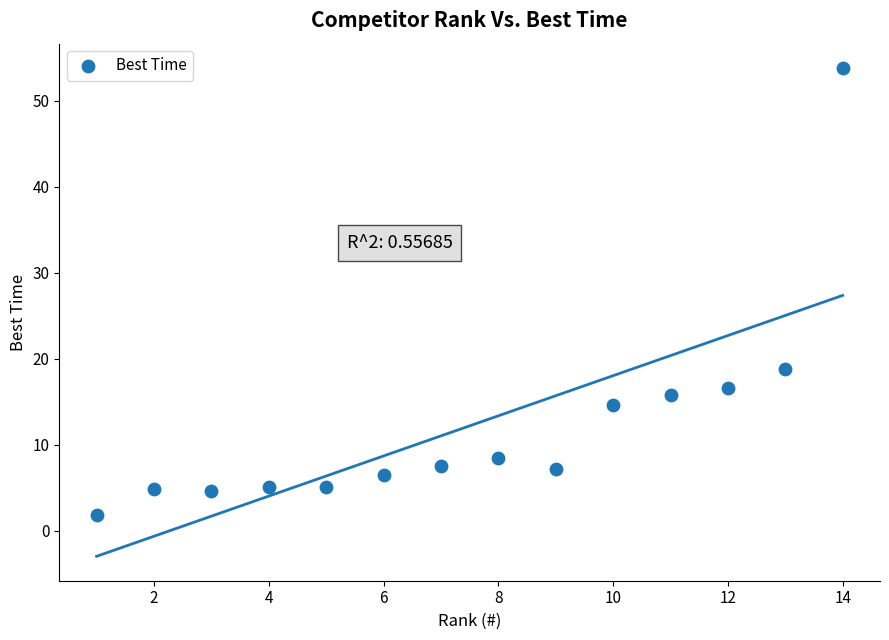

What is the range of Y values (max minus min)?

51.9